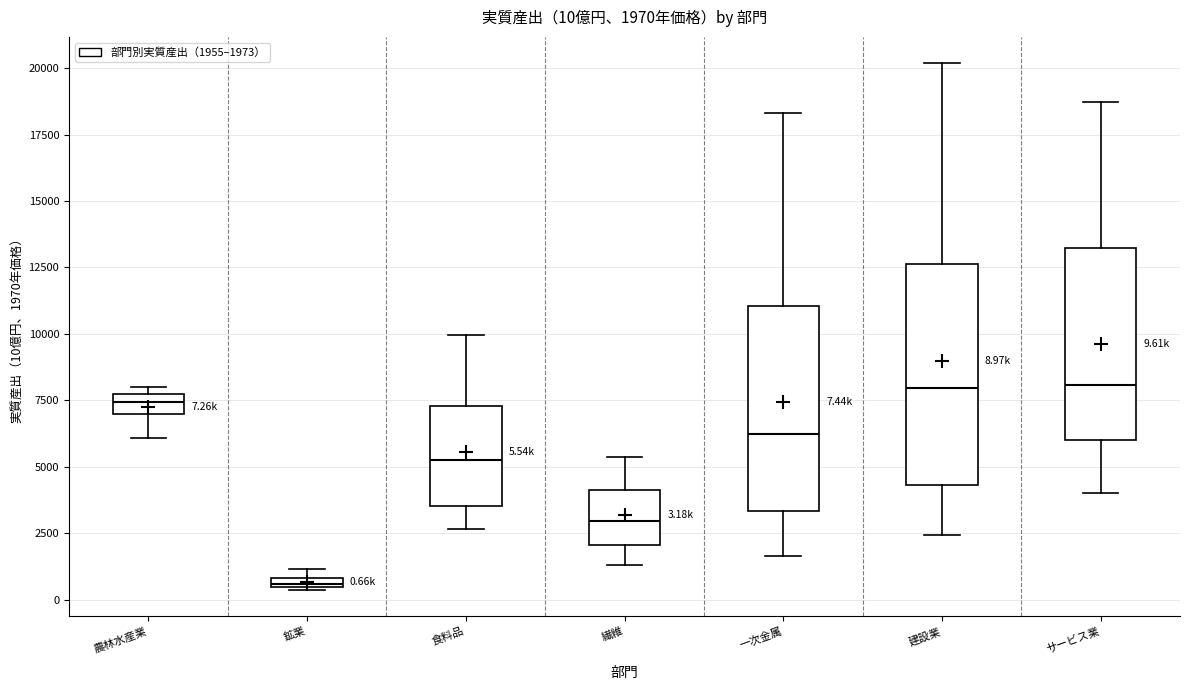

Which box has the lowest median line?

鉱業